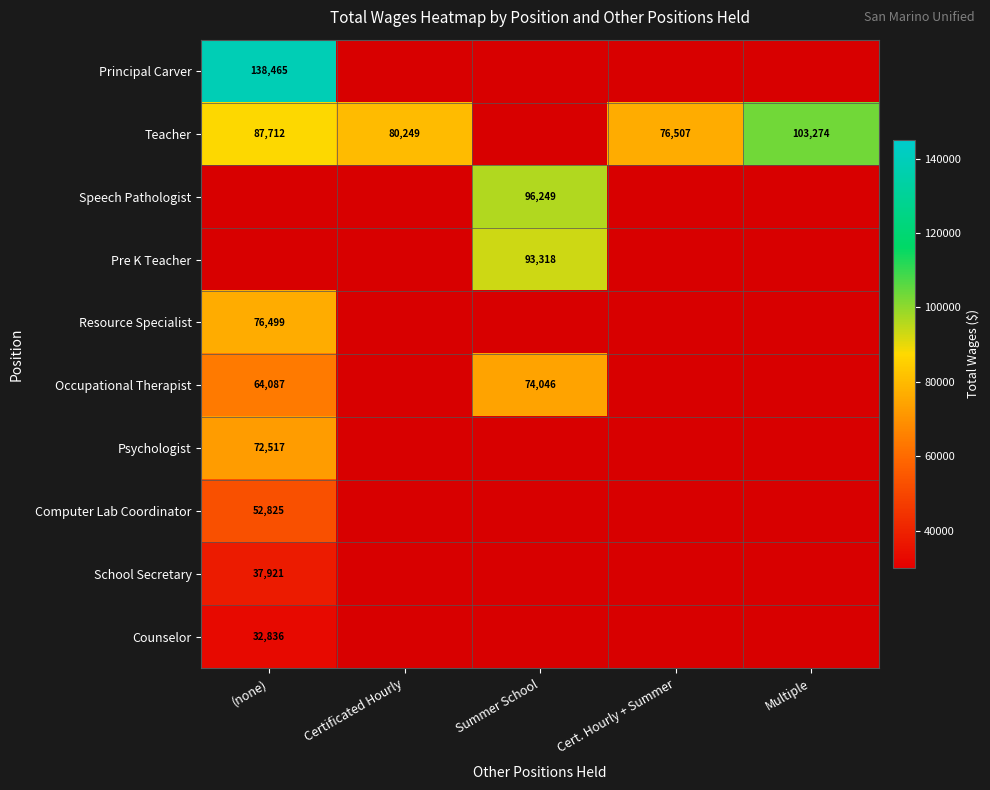

The value of Occupational Therapist at (none) is 64087. True or false?

True